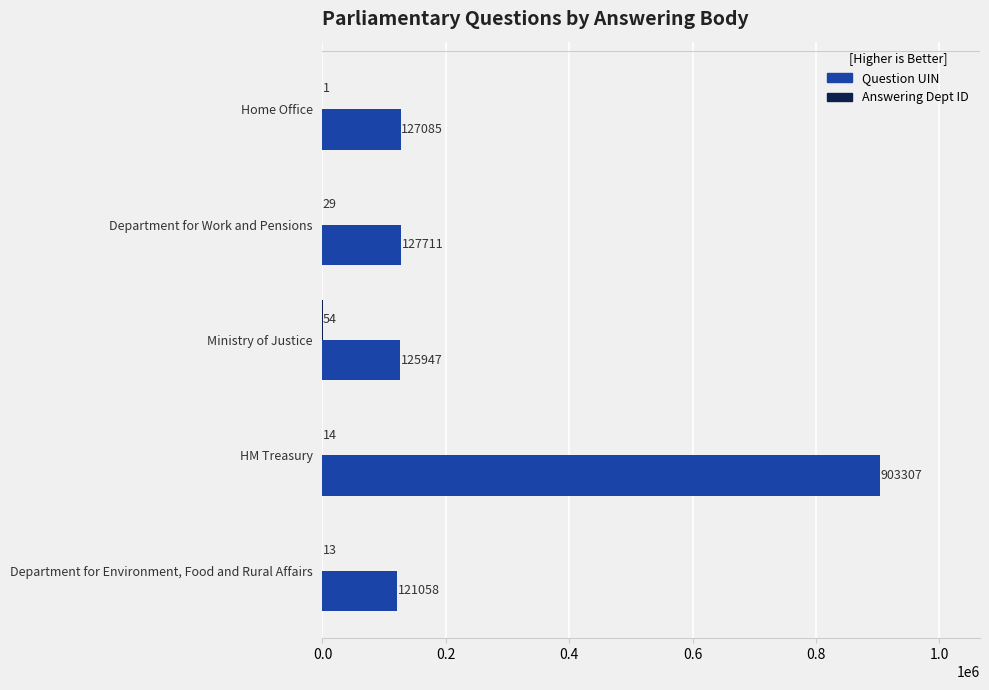

Which series changed the most between Home Office and HM Treasury?

Question UIN